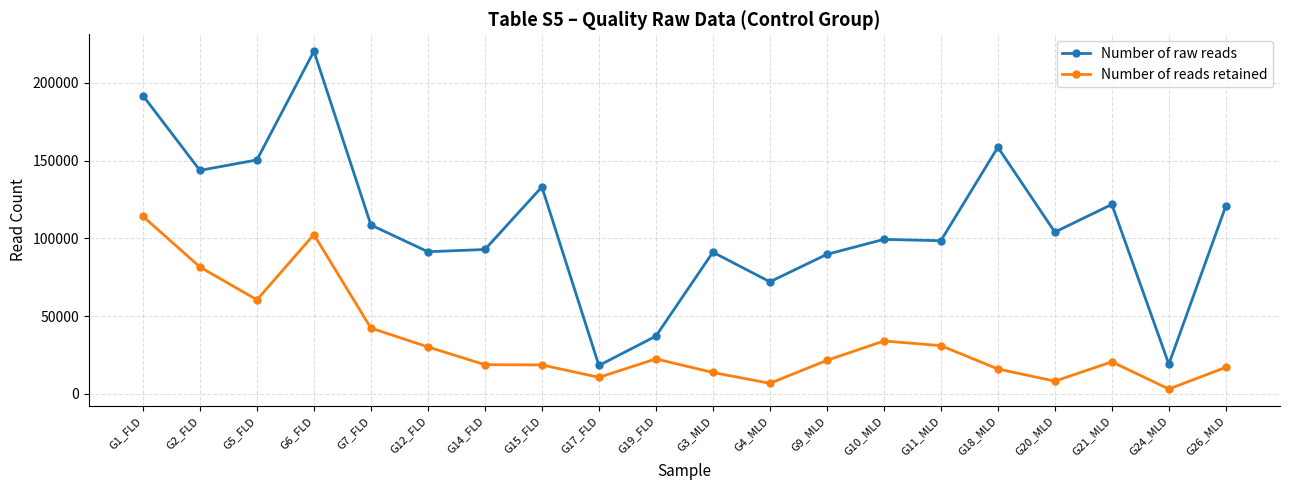

What is the difference between the highest and lowest values at G15_FLD?

114553